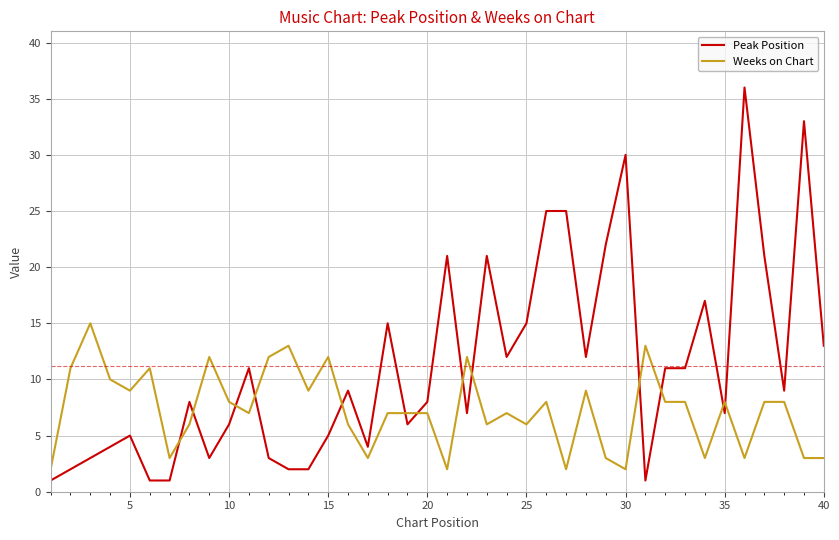

Which series has the largest total across all categories?

Peak Position